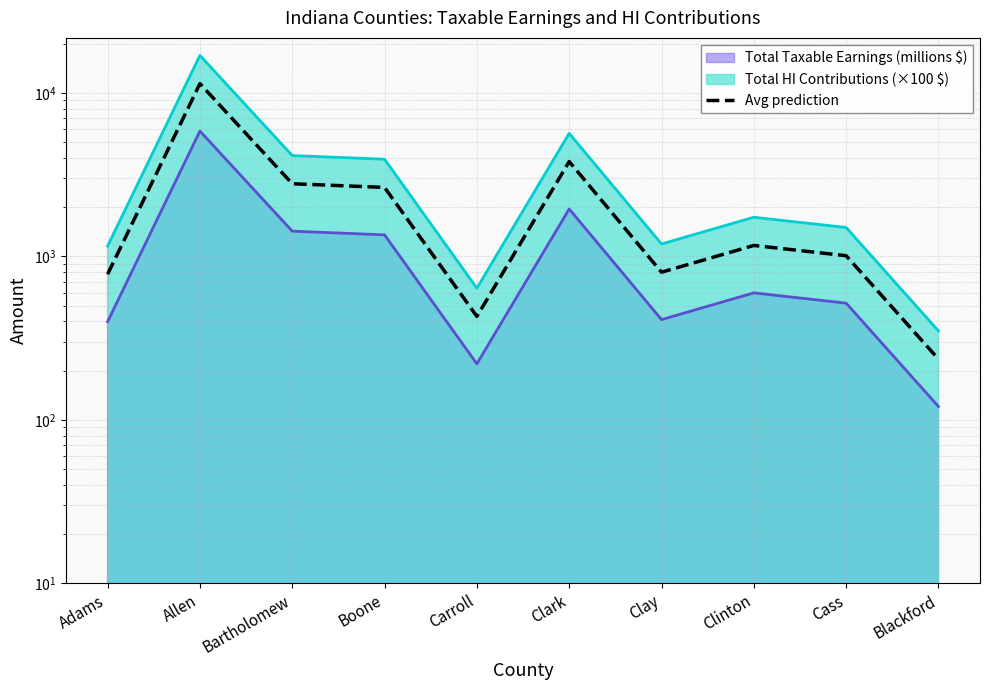

Rank the categories by value from lowest to highest.

Blackford, Carroll, Adams, Clay, Cass, Clinton, Boone, Bartholomew, Clark, Allen